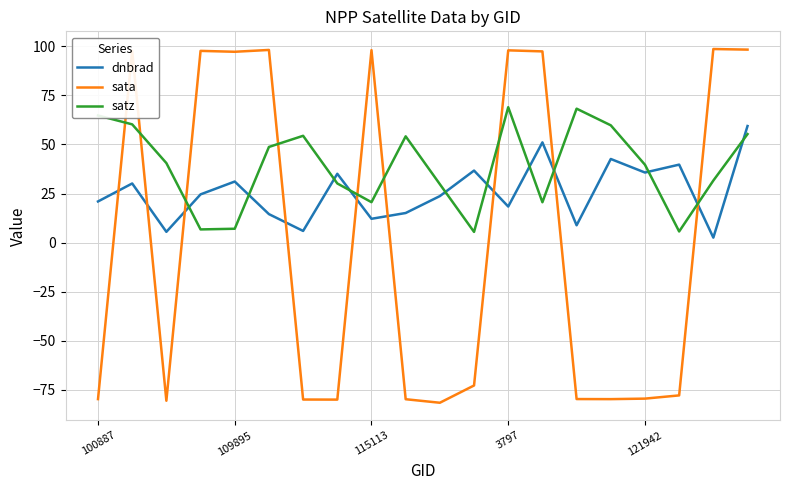

True or false: dnbrad and sata intersect in this chart.

True